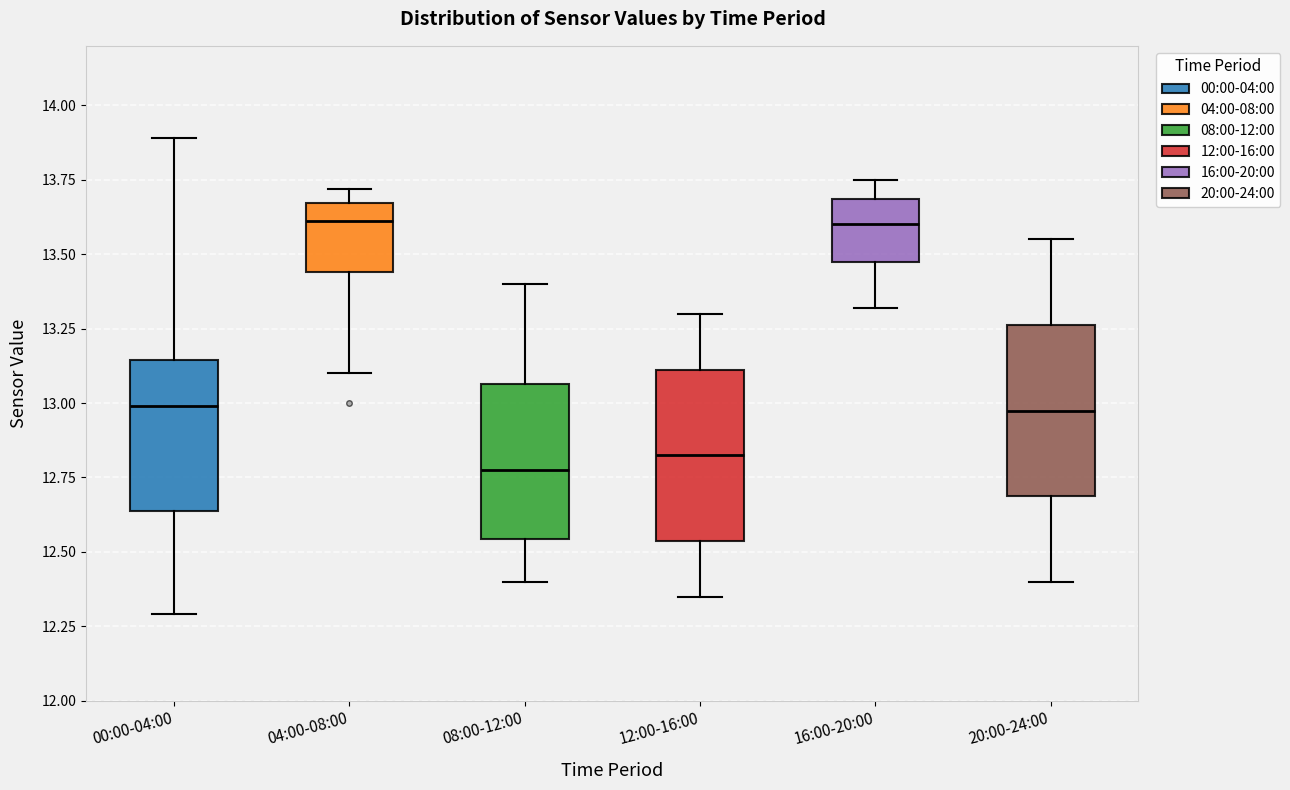

Reading left to right, transcribe this box plot: for each box, give where its median line is, the range the box spans, and where its two whiskers end, as read against the y-axis. The values are not printed on the chart, so give them approximately, as read against the axis.

00:00-04:00: median 13.00, box 12.65 to 13.15, whiskers 12.30 to 13.90
04:00-08:00: median 13.60, box 13.45 to 13.65, whiskers 13.10 to 13.70
08:00-12:00: median 12.80, box 12.55 to 13.05, whiskers 12.40 to 13.40
12:00-16:00: median 12.85, box 12.55 to 13.10, whiskers 12.35 to 13.30
16:00-20:00: median 13.60, box 13.45 to 13.70, whiskers 13.30 to 13.75
20:00-24:00: median 13.00, box 12.70 to 13.25, whiskers 12.40 to 13.55